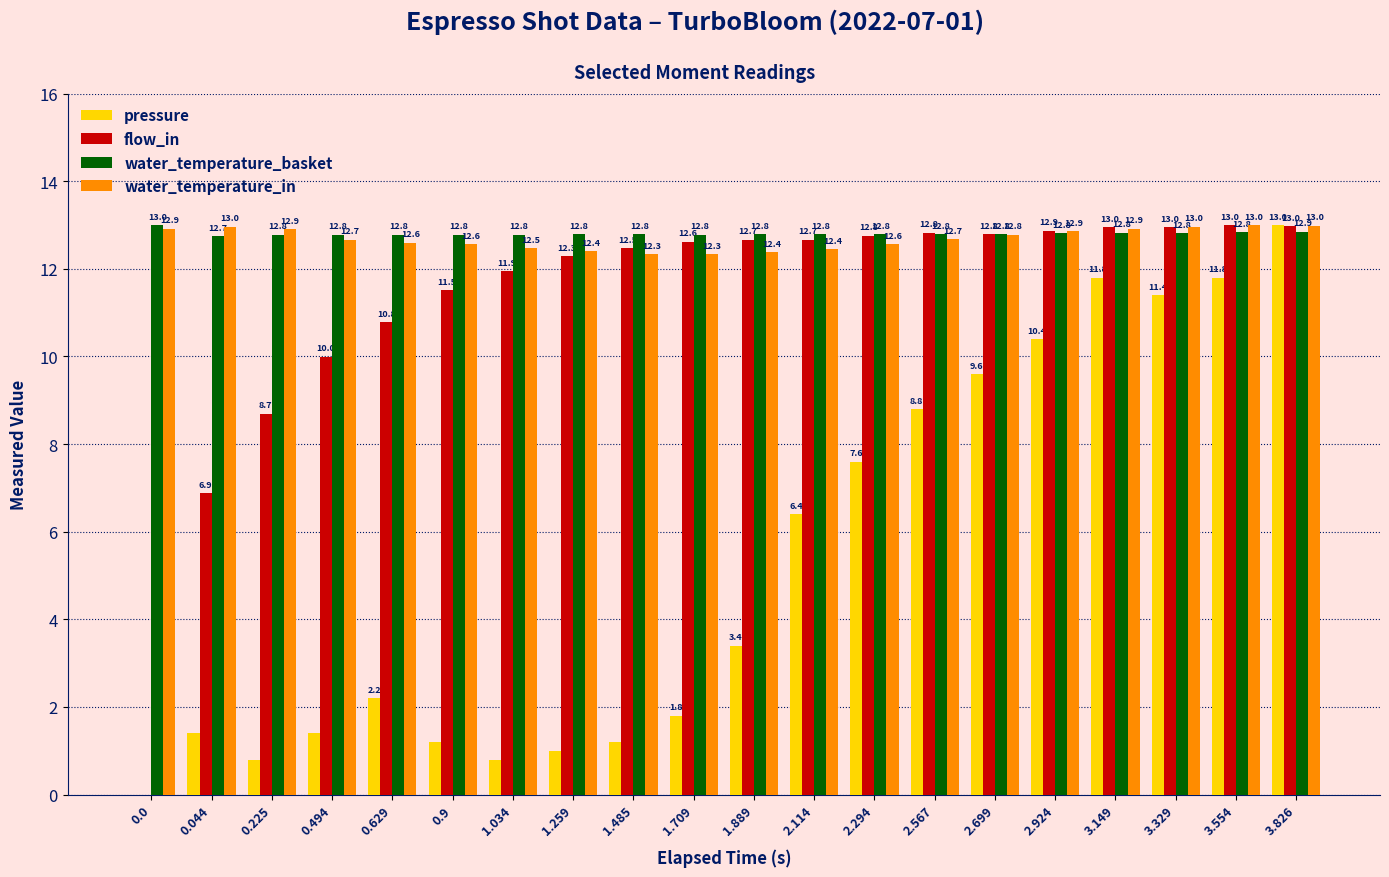

The value of water_temperature_in at 0.494 is 12.7. True or false?

True